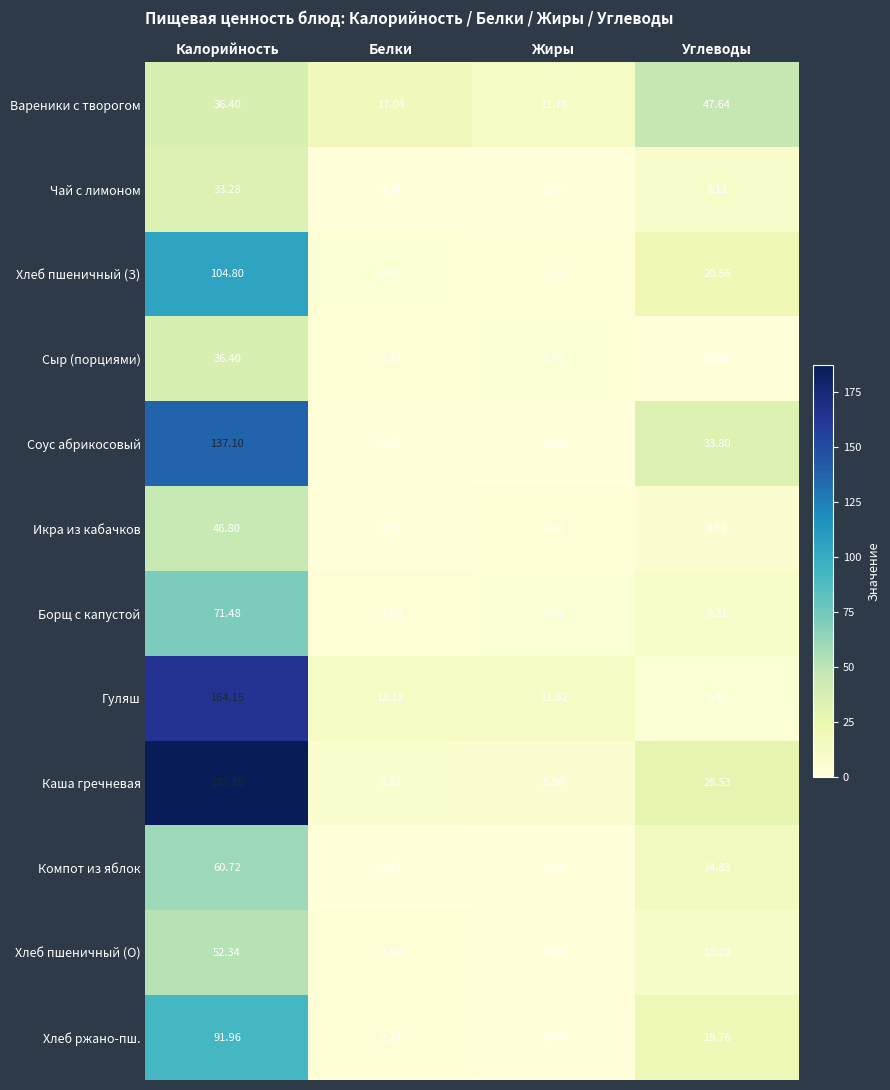

Which category has the highest value in the Хлеб ржано-пш. series?

Калорийность